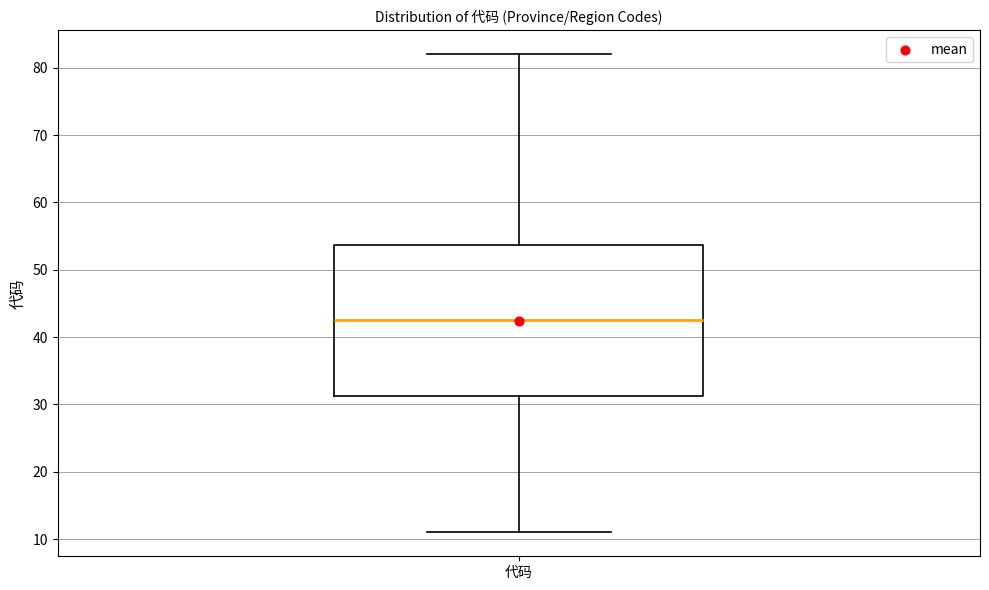

Transcribe this box plot: give where the median line is, the range the box spans, and where the two whiskers end, as read against the y-axis. The values are not printed on the chart, so give them approximately, as read against the axis.

median 43, box 31 to 54, whiskers 11 to 82